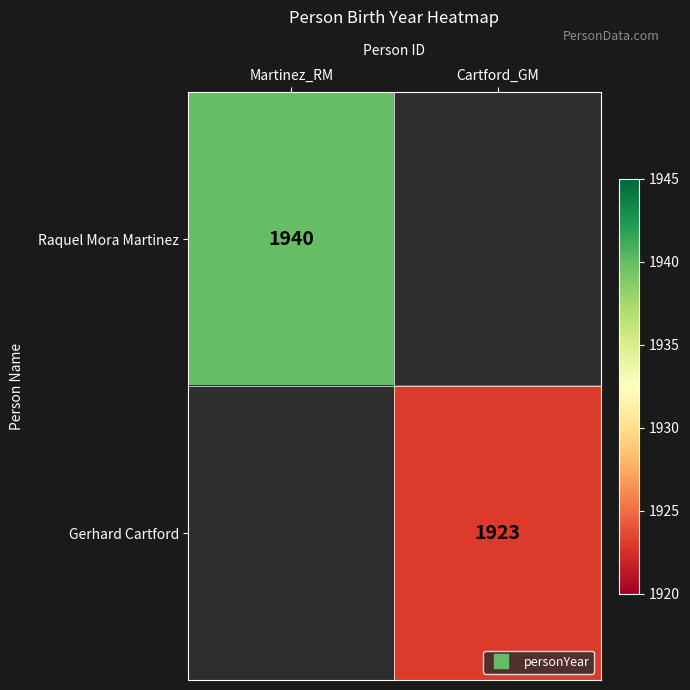

At how many categories does at least one series exceed 884?

2